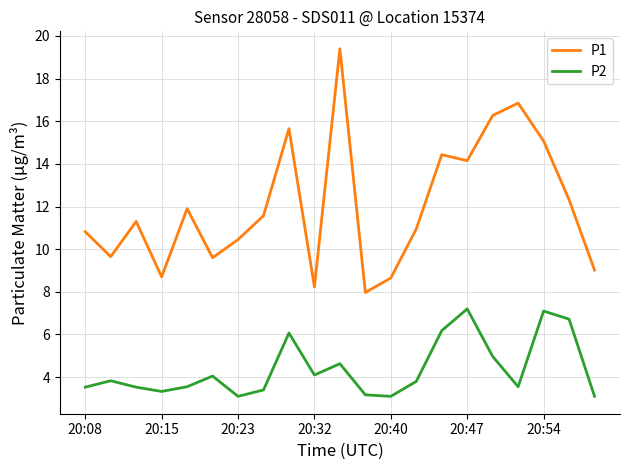

Which series has the largest range (max minus min)?

P1